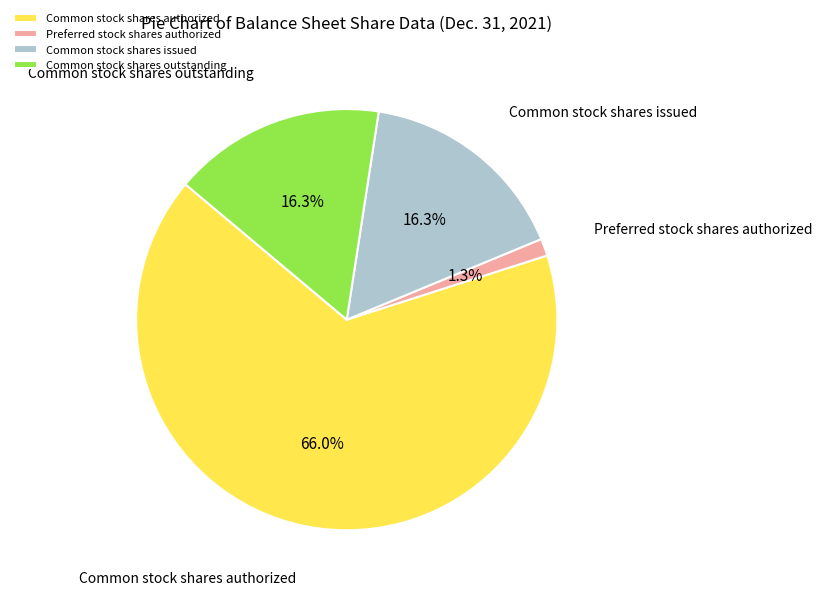

The Common stock shares outstanding slice represents 16% of the pie. True or false?

True